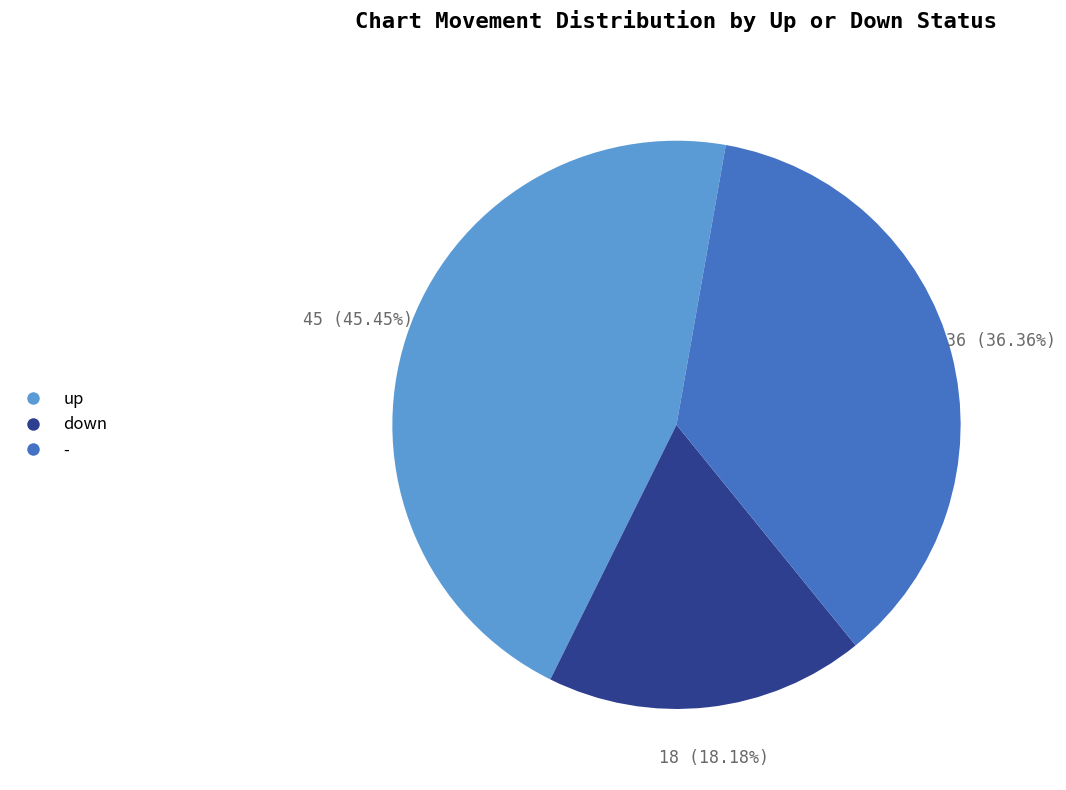

How many segments does this pie chart have?

3